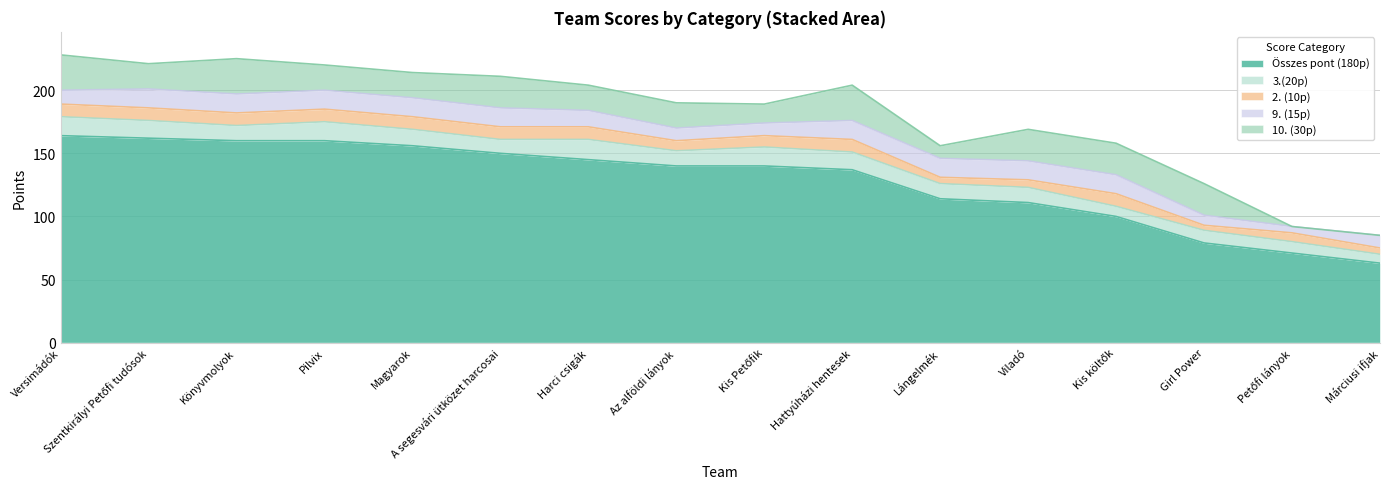

List the labels in order of 2. (10p) value, largest first.

Versimádók, Szentkirályi Petőfi tudósok, Könyvmolyok, Pilvix, Magyarok, A segesvári ütközet harcosai, Harci csigák, Hattyúházi hentesek, Kis költők, Kis Petőfik, Az alföldi lányok, Petőfi lányok, Viladó, Lángelmék, Márciusi ifjak, Girl Power